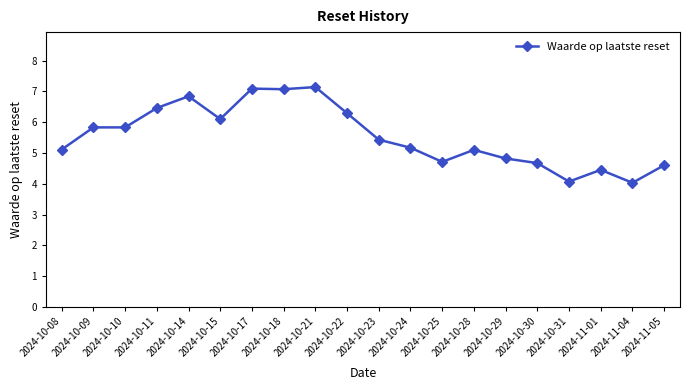

Reading left to right, list all the values displayed in this chart.

2024-10-08=5.1	2024-10-09=5.8	2024-10-10=5.8	2024-10-11=6.5	2024-10-14=6.8	2024-10-15=6.1	2024-10-17=7.1	2024-10-18=7.1	2024-10-21=7.1	2024-10-22=6.3	2024-10-23=5.4	2024-10-24=5.2	2024-10-25=4.7	2024-10-28=5.1	2024-10-29=4.8	2024-10-30=4.7	2024-10-31=4.1	2024-11-01=4.5	2024-11-04=4.0	2024-11-05=4.6